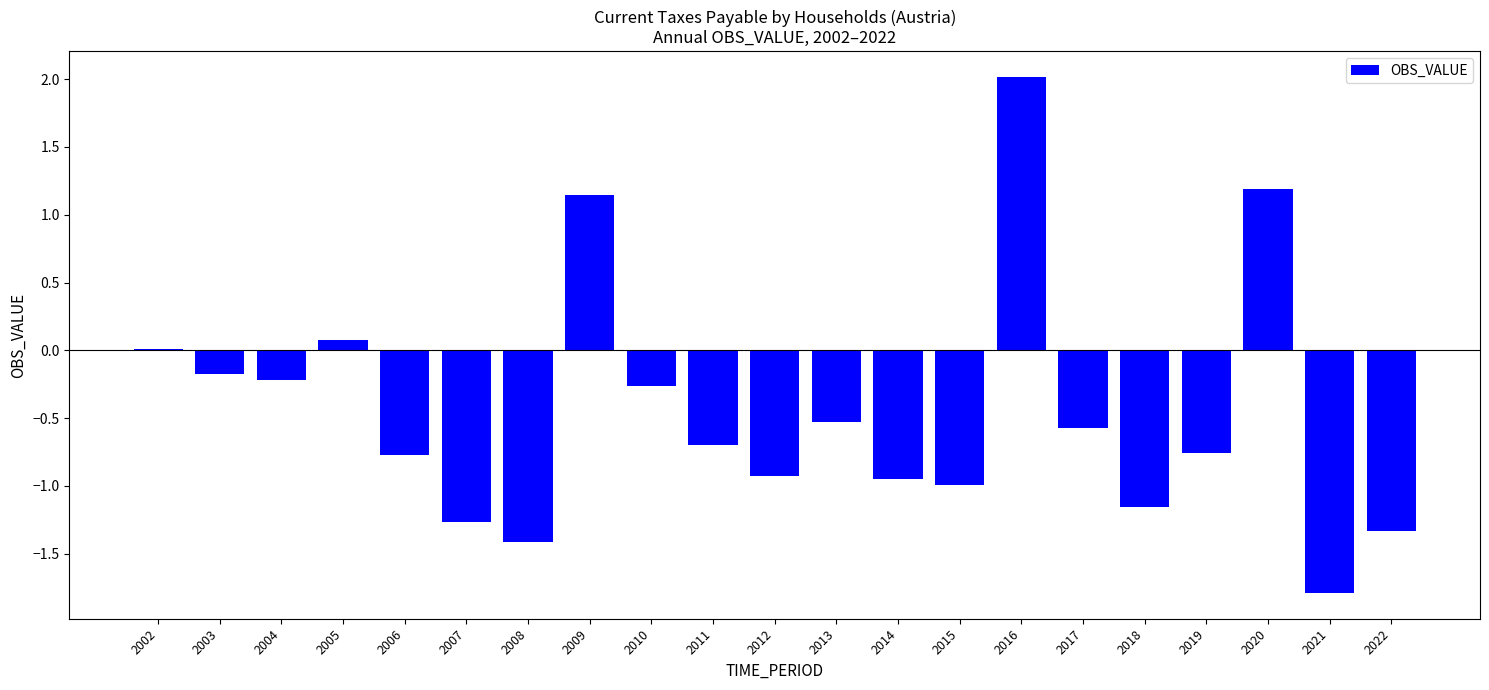

At which category does the chart reach its peak across all series?

2016